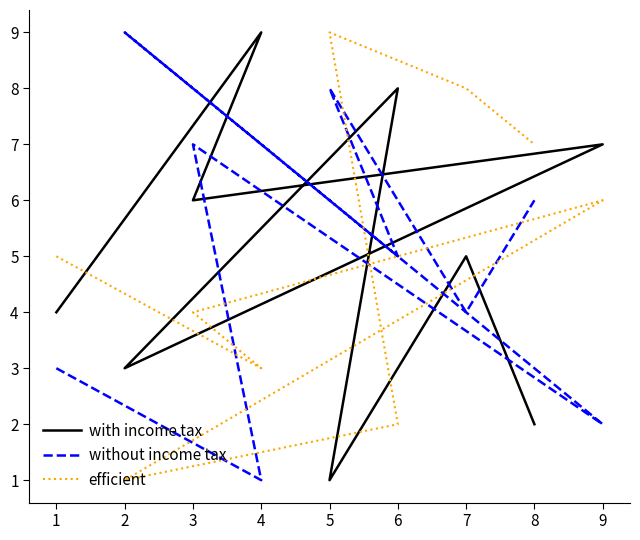

Which series has the largest range (max minus min)?

with income tax